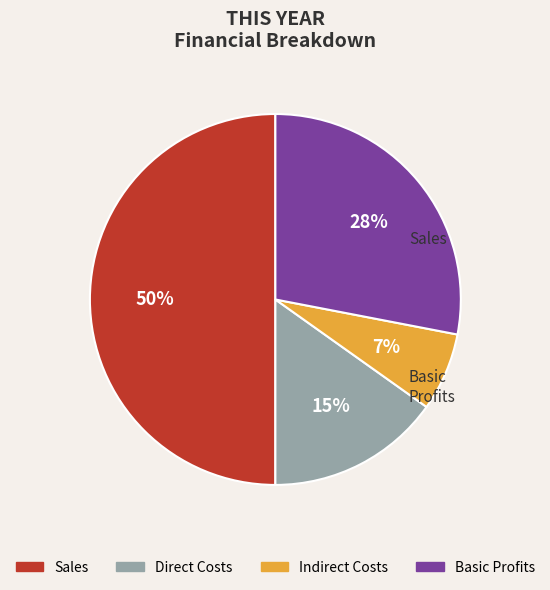

Which slice is the smallest?

Indirect Costs